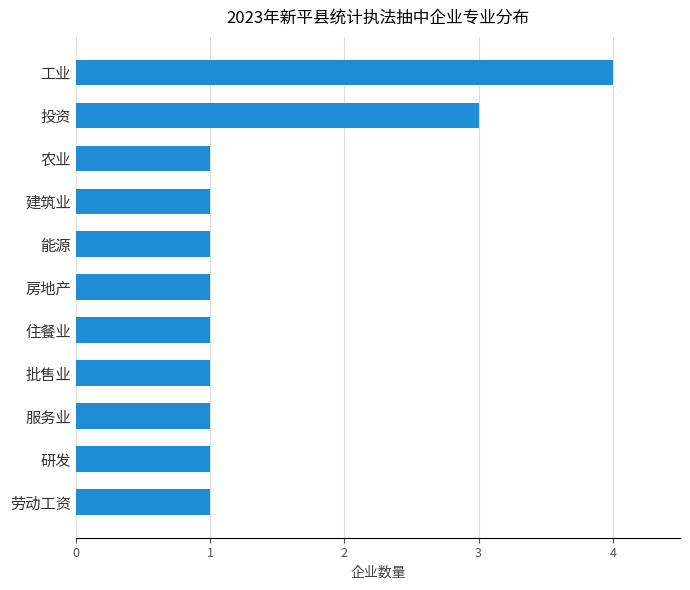

What is the change in value from 批售业 to 投资?

+2